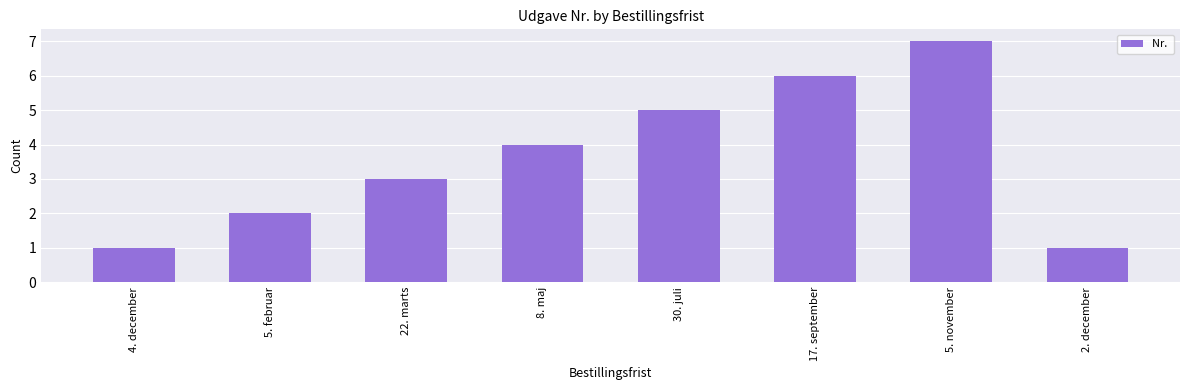

What value does the data have at 30. juli?

5